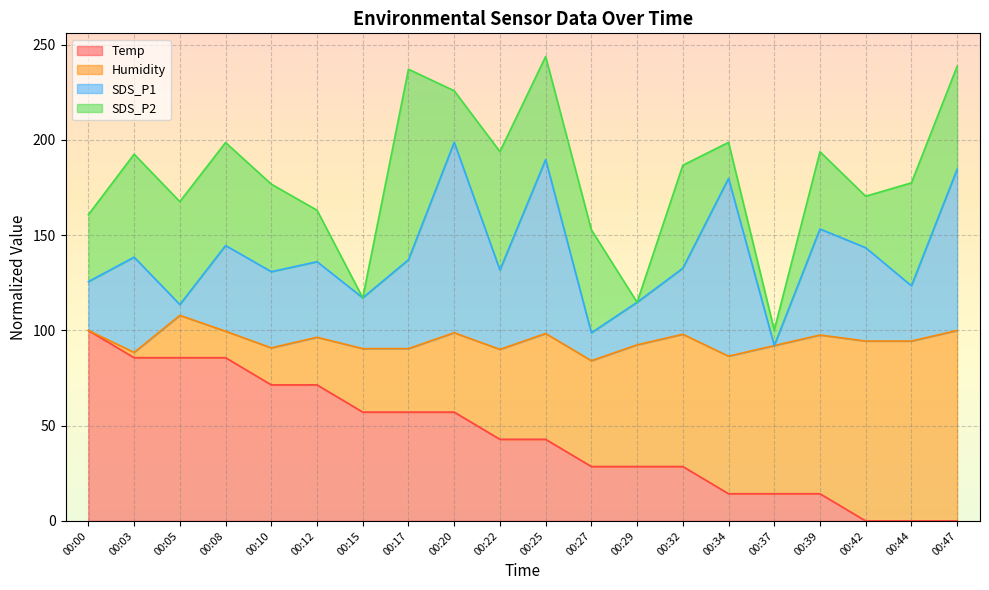

What is the maximum value for SDS_P1?

198.8